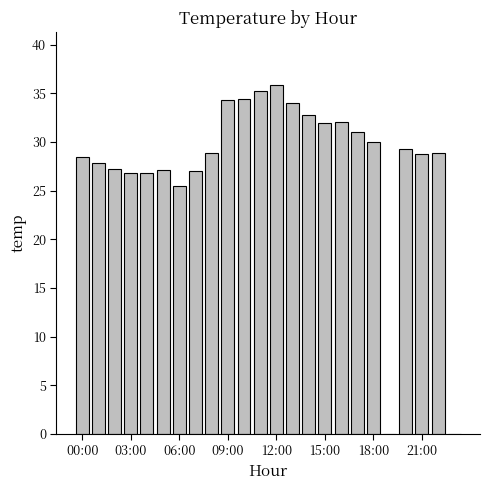

What is the maximum value shown in the chart?

35.9